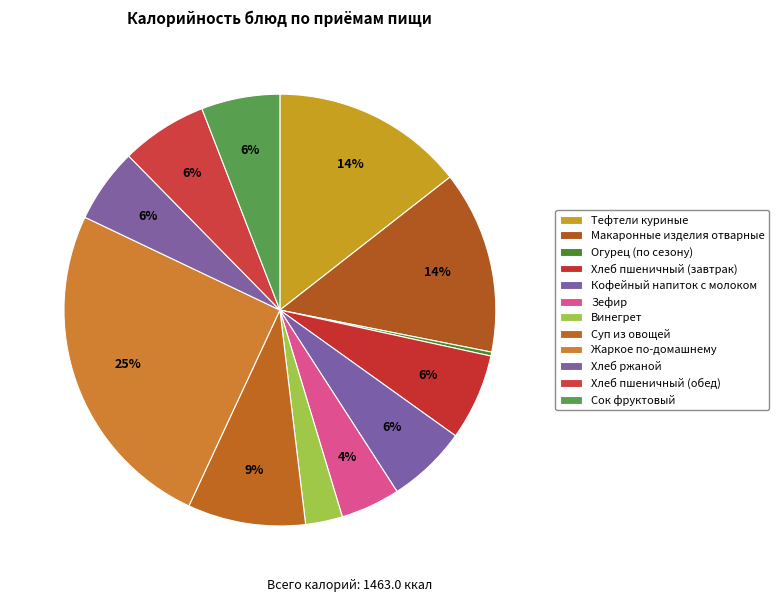

How many segments does this pie chart have?

12